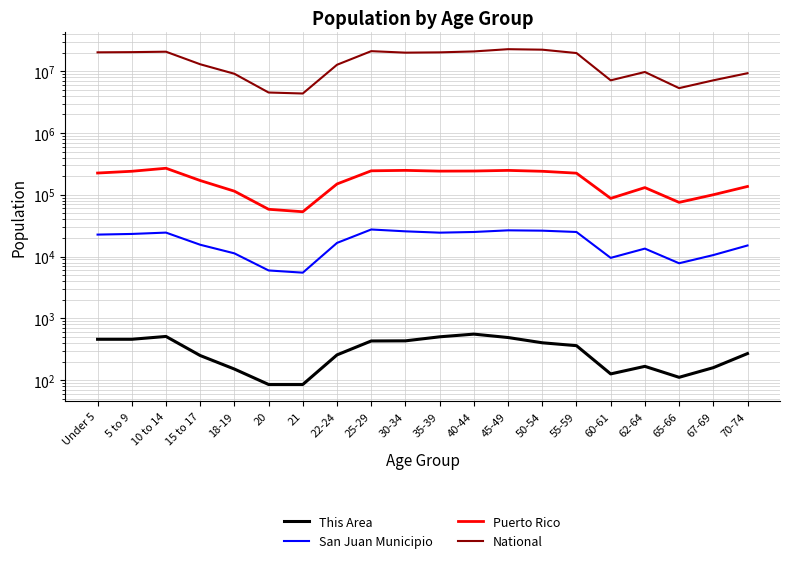

Between 15 to 17 and 21, which series saw the biggest shift?

National